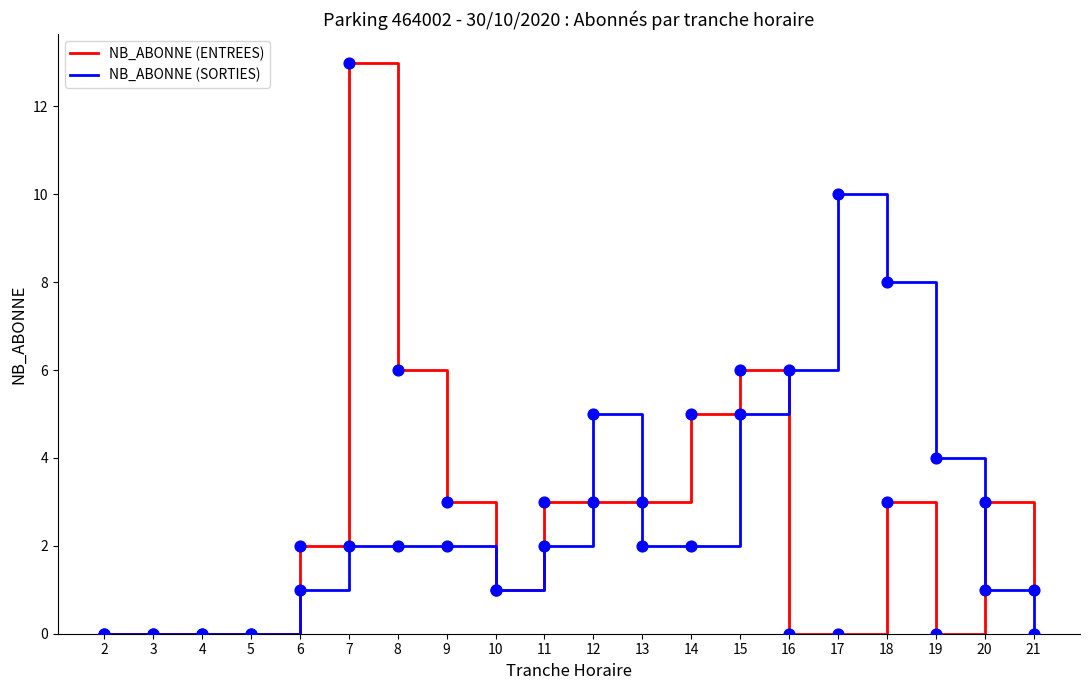

What are all the series names shown in the legend?

NB_ABONNE (ENTREES), NB_ABONNE (SORTIES)